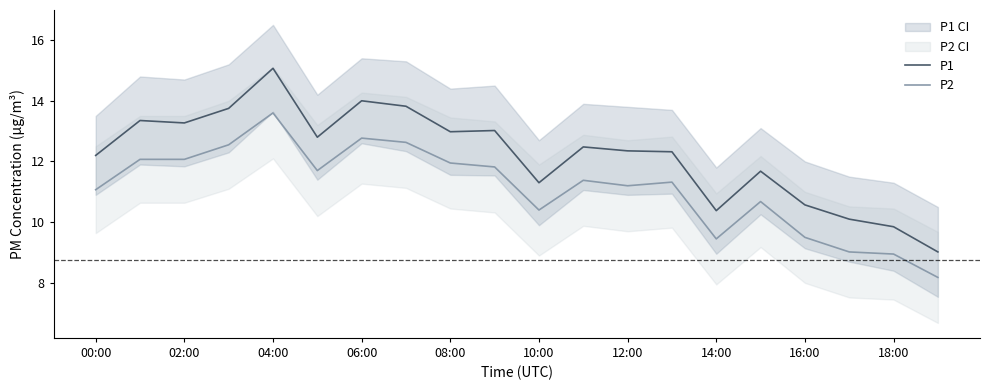

In P2, how many points are lower than both neighbors (excluding endpoints)?

4